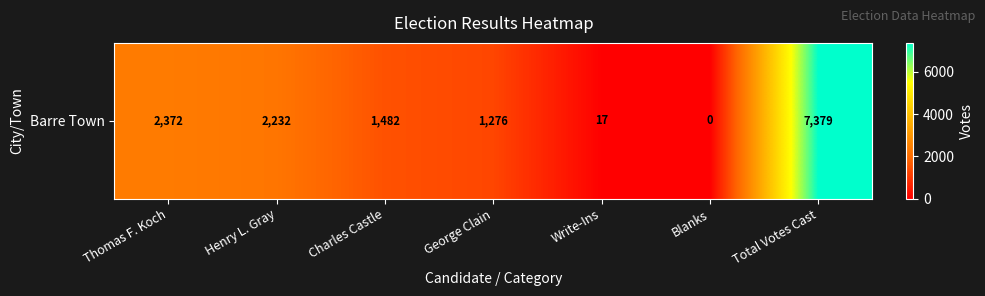

The value at Charles Castle is 1482. True or false?

True